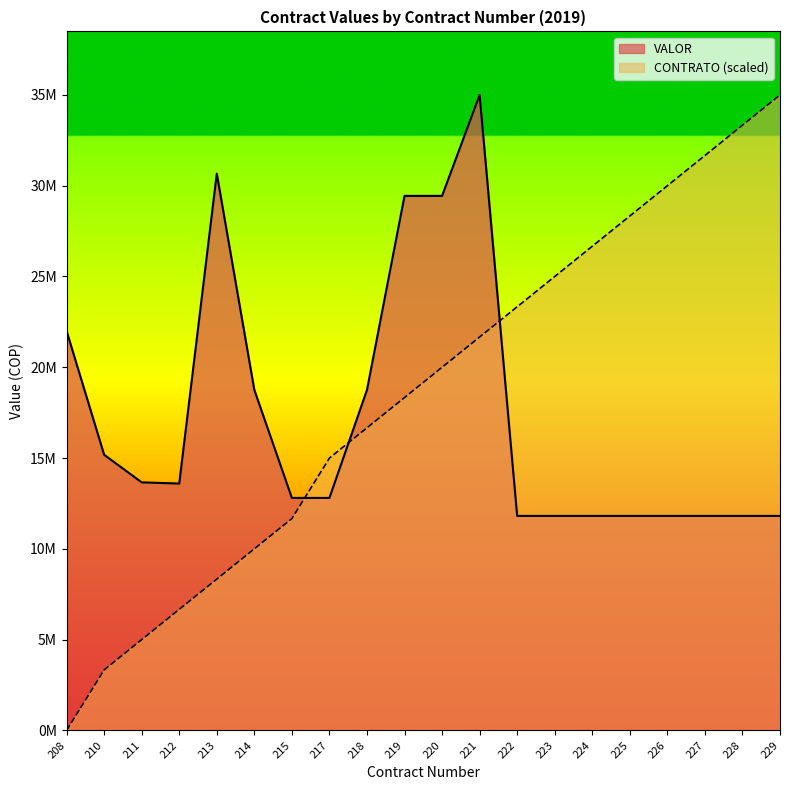

Rank the series at 221 from lowest to highest value.

CONTRATO (scaled), VALOR